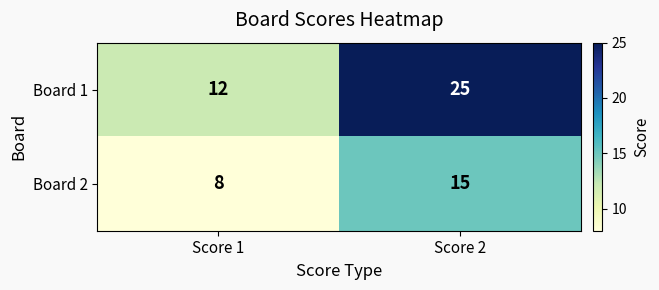

Which category has the lowest value in the Board 2 series?

Score 1